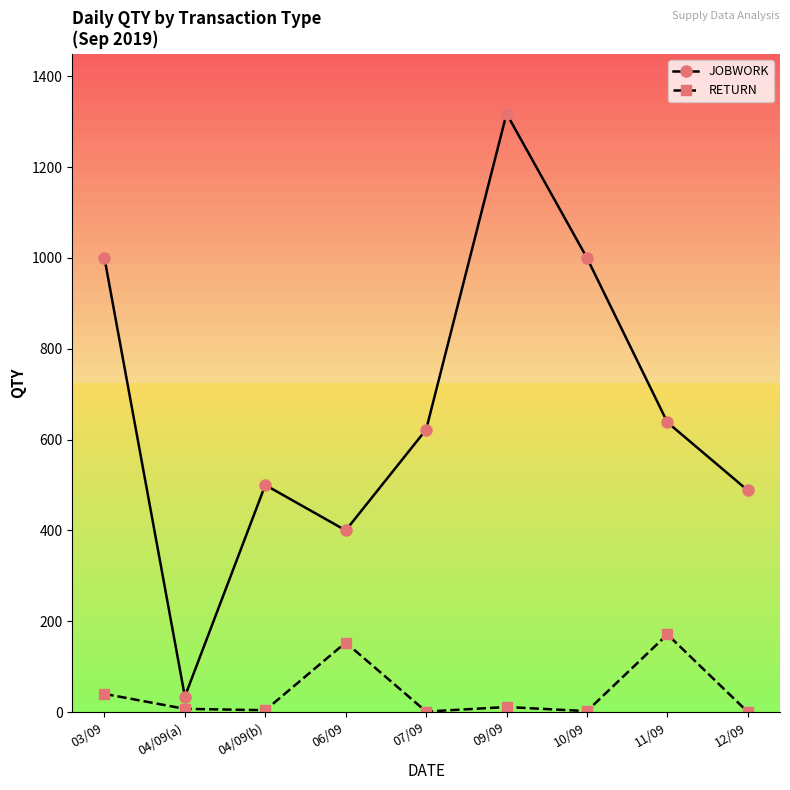

List the series in order of their peak value, highest first.

JOBWORK, RETURN